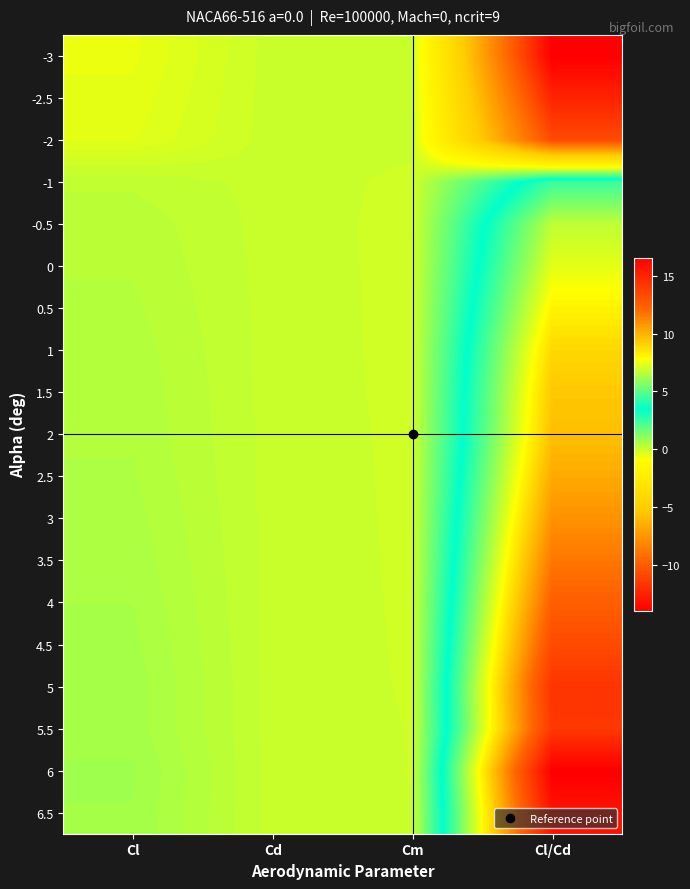

Rank the series at Cm from lowest to highest value.

-0.5, 0, 0.5, 1, 1.5, -1, 2, 2.5, 3, 3.5, 4, 4.5, 5, 6, 5.5, 6.5, -2, -2.5, -3